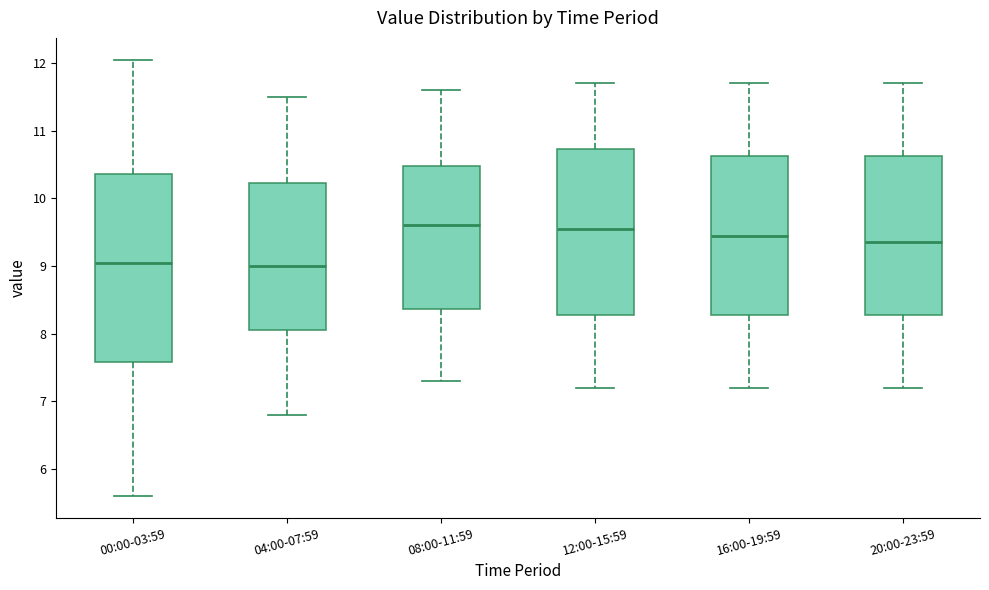

Where does the median line of the box for 08:00-11:59 sit on the y-axis? The values are not printed on the chart, so give them approximately, as read against the axis.

9.6